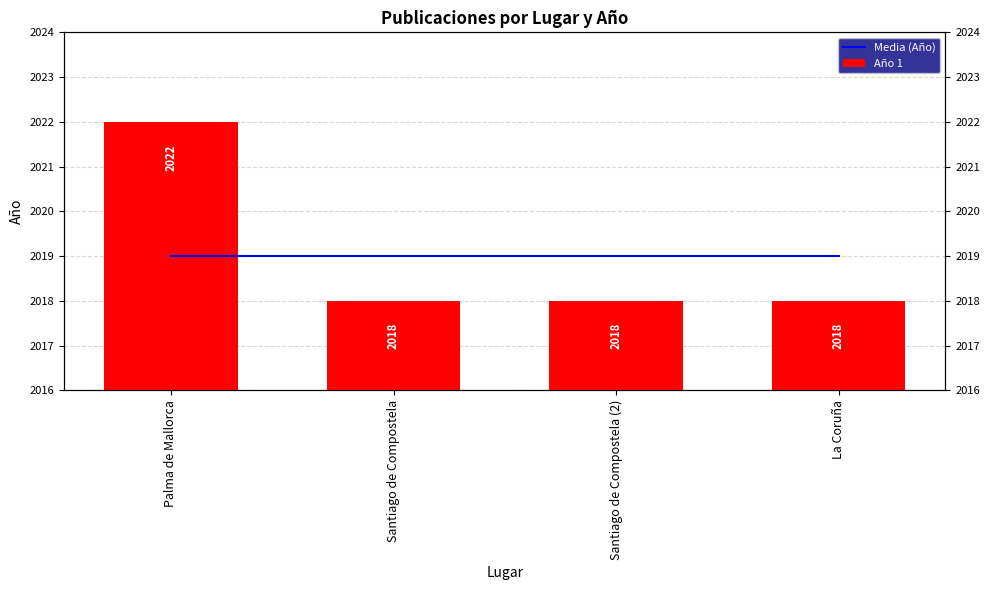

What is the label of the 2nd bar from the left?

Santiago de Compostela